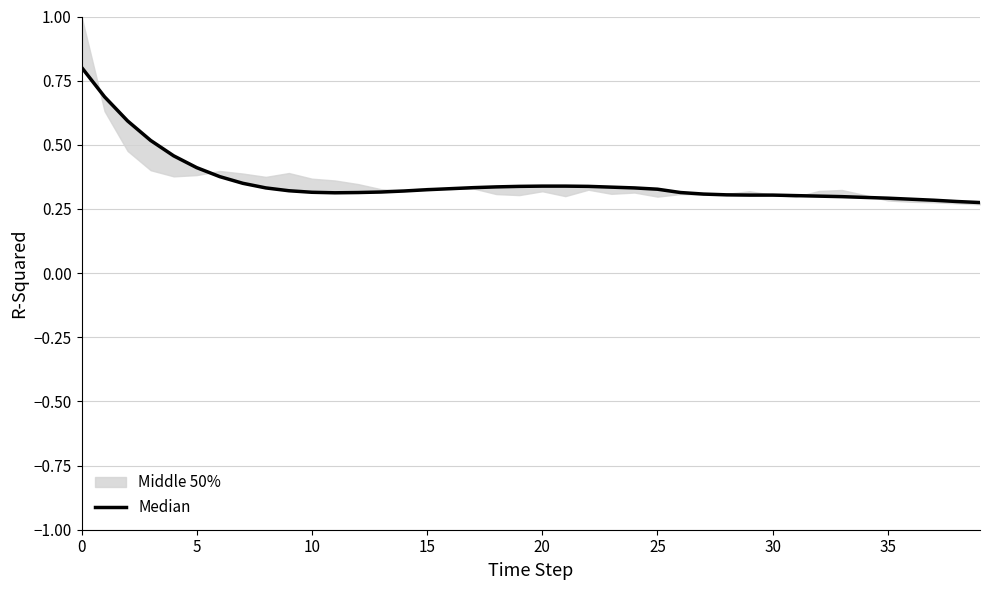

What is the sum of the values at 19 and 27?

0.6